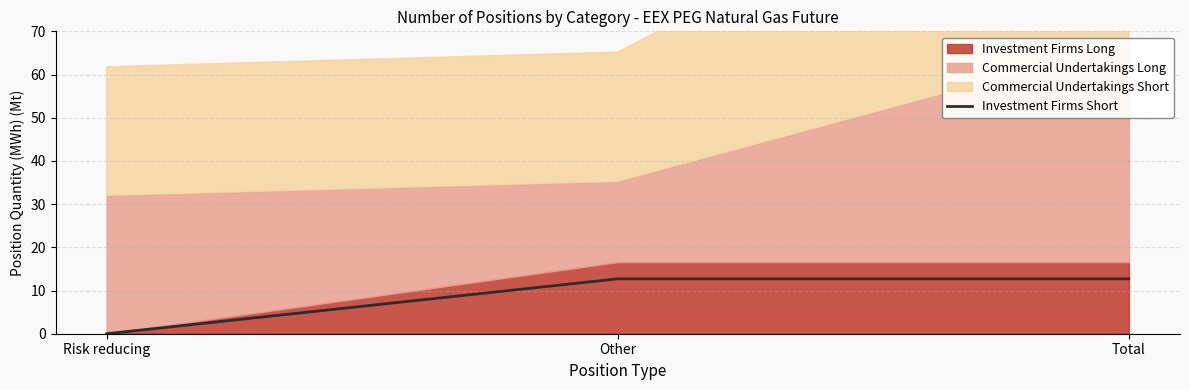

What is the label of the 1st point from the right?

Total